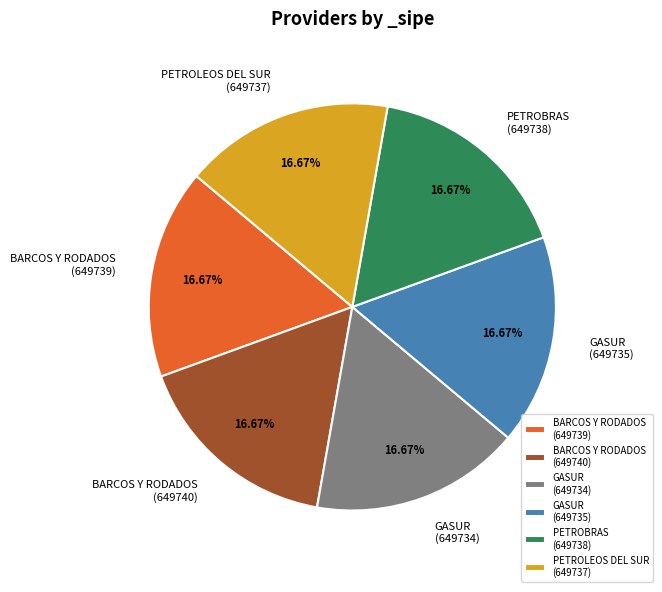

Is there a majority slice in this chart?

No